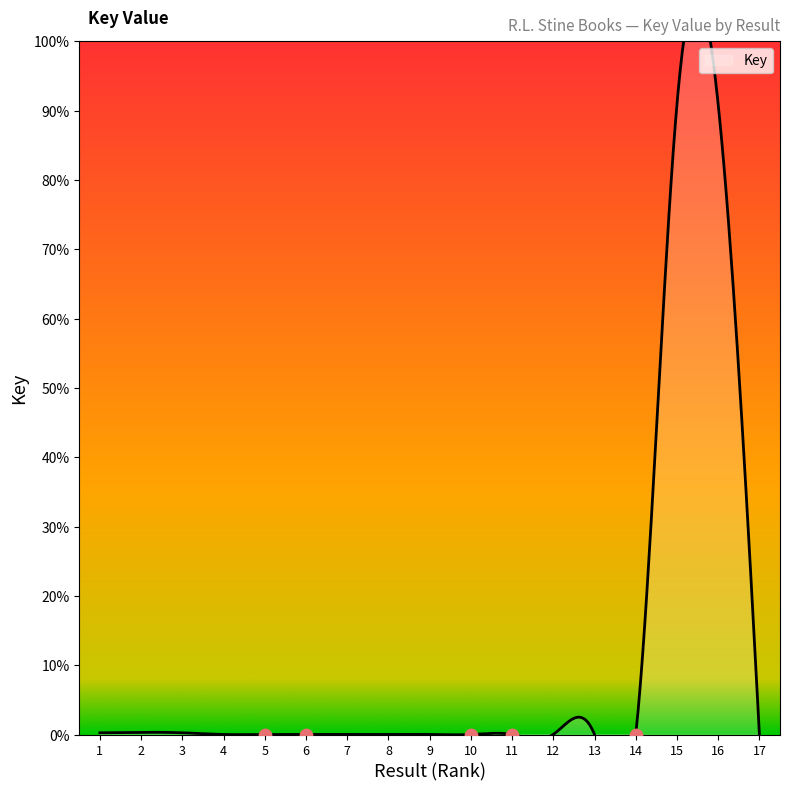

What is the ratio of the value at 14 to the value at 6?

0.8